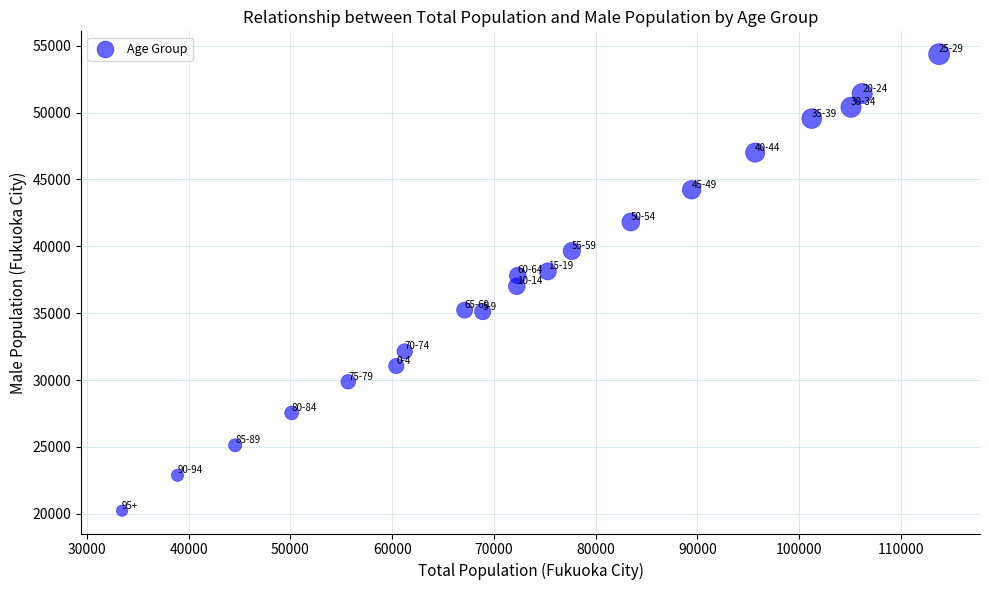

What is the range of Y values (max minus min)?

34139